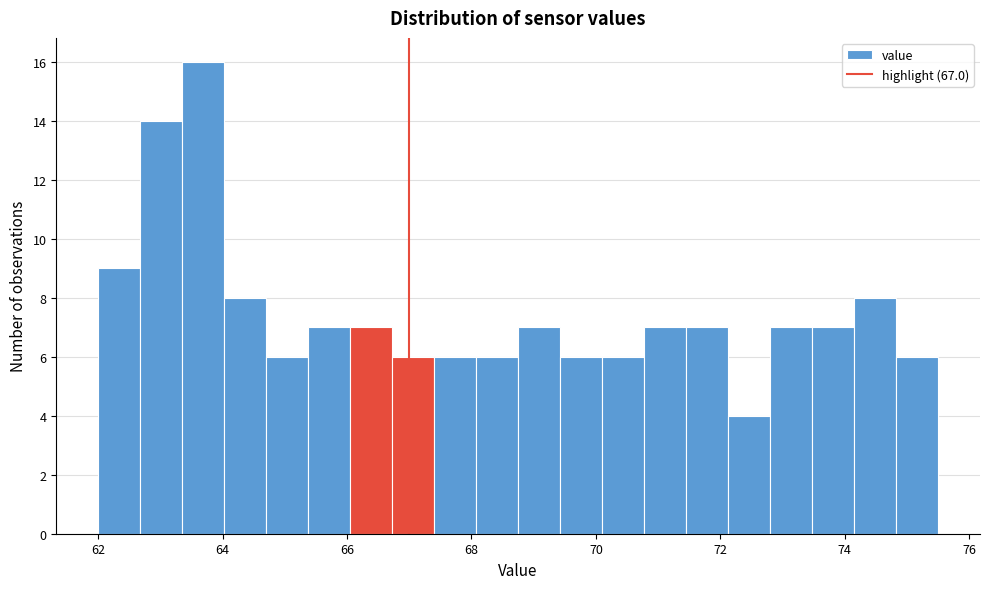

Read against the x-axis, roughly where is the centre of the tallest bar?

63.6